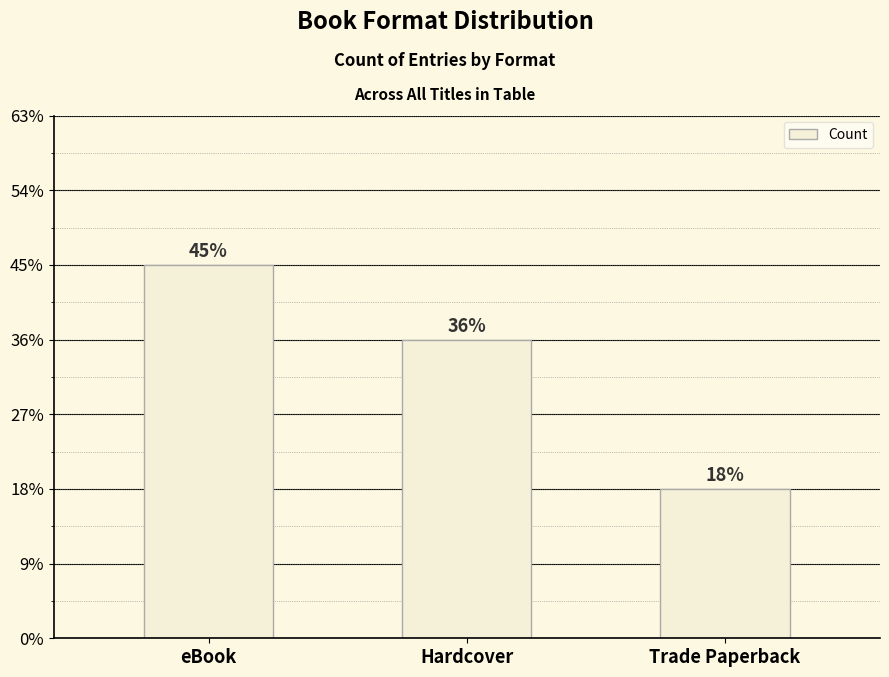

Reading left to right, list all the values displayed in this chart.

eBook=5	Hardcover=4	Trade Paperback=2